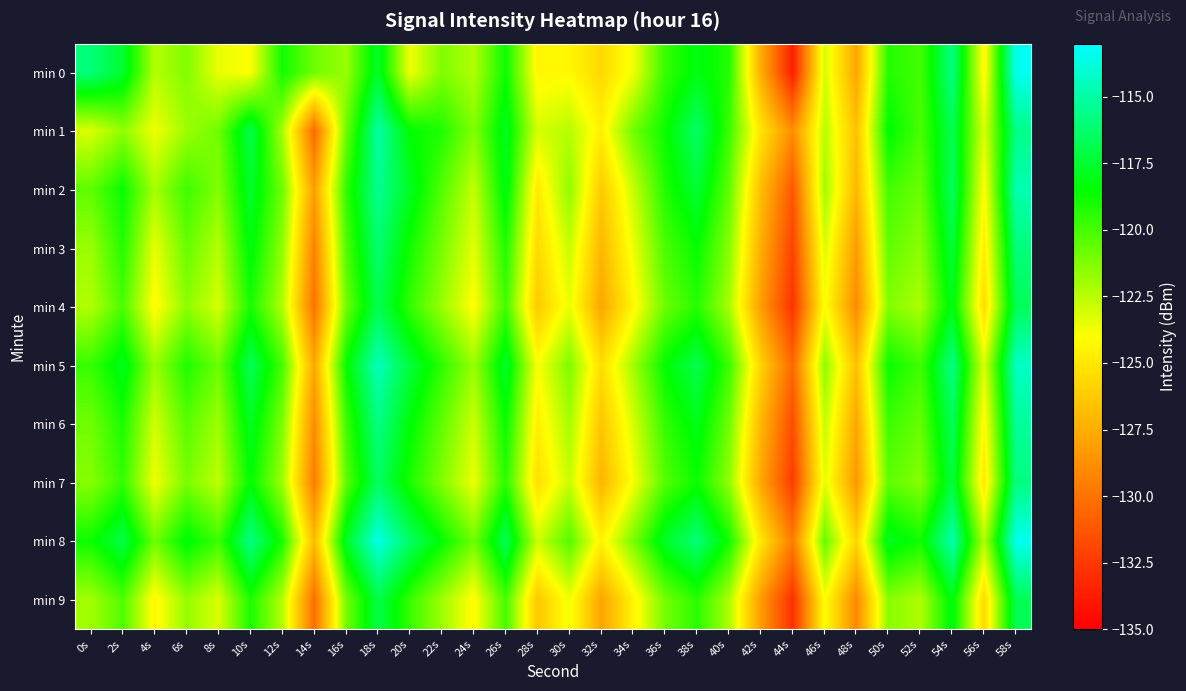

Reading left to right, extract all data points from this chart.

min 0: 0s=-115.9	2s=-117.5	4s=-122.4	6s=-121.3	8s=-123.5	10s=-124.0	12s=-118.9	14s=-120.9	16s=-121.8	18s=-117.6	20s=-123.6	22s=-121.3	24s=-122.3	26s=-118.8	28s=-124.4	30s=-124.3	32s=-125.7	34s=-123.7	36s=-119.7	38s=-118.1	40s=-119.3	42s=-127.5	44s=-133.7	46s=-123.1	48s=-127.8	50s=-119.3	52s=-120.0	54s=-115.7	56s=-124.3	58s=-113.3
min 1: 0s=-123.2	2s=-121.6	4s=-123.7	6s=-121.9	8s=-120.9	10s=-116.9	12s=-122.1	14s=-130.5	16s=-120.8	18s=-115.0	20s=-118.5	22s=-119.2	24s=-121.3	26s=-117.8	28s=-123.1	30s=-122.4	32s=-124.6	34s=-120.9	36s=-118.7	38s=-116.3	40s=-119.8	42s=-125.1	44s=-128.9	46s=-122.5	48s=-126.7	50s=-118.4	52s=-120.1	54s=-116.8	56s=-123.2	58s=-115.6
min 2: 0s=-120.5	2s=-118.7	4s=-122.1	6s=-119.8	8s=-121.3	10s=-117.6	12s=-120.9	14s=-128.2	16s=-119.5	18s=-115.4	20s=-117.8	22s=-120.3	24s=-122.7	26s=-118.1	28s=-124.9	30s=-121.6	32s=-126.3	34s=-122.8	36s=-119.2	38s=-117.4	40s=-120.6	42s=-126.8	44s=-131.2	46s=-122.0	48s=-127.1	50s=-119.9	52s=-120.8	54s=-116.5	56s=-124.1	58s=-114.7
min 3: 0s=-121.8	2s=-119.3	4s=-123.5	6s=-120.7	8s=-122.4	10s=-118.2	12s=-121.6	14s=-129.4	16s=-120.2	18s=-116.1	20s=-118.9	22s=-121.1	24s=-123.4	26s=-119.2	28s=-125.6	30s=-122.8	32s=-127.1	34s=-123.6	36s=-120.1	38s=-118.6	40s=-121.4	42s=-127.5	44s=-132.1	46s=-123.2	48s=-128.3	50s=-120.6	52s=-121.5	54s=-117.3	56s=-124.8	58s=-115.9
min 4: 0s=-122.3	2s=-120.1	4s=-124.2	6s=-121.5	8s=-123.1	10s=-119.0	12s=-122.3	14s=-130.1	16s=-120.9	18s=-116.8	20s=-119.6	22s=-121.8	24s=-124.1	26s=-119.9	28s=-126.3	30s=-123.5	32s=-127.8	34s=-124.3	36s=-120.8	38s=-119.3	40s=-122.1	42s=-128.2	44s=-132.8	46s=-123.9	48s=-129.0	50s=-121.3	52s=-122.2	54s=-118.0	56s=-125.5	58s=-116.6
min 5: 0s=-119.7	2s=-117.9	4s=-121.8	6s=-119.2	8s=-120.8	10s=-116.7	12s=-120.0	14s=-127.8	16s=-118.6	18s=-114.5	20s=-117.3	22s=-119.5	24s=-121.8	26s=-117.6	28s=-123.9	30s=-121.2	32s=-125.4	34s=-122.0	36s=-118.5	38s=-116.9	40s=-119.8	42s=-125.9	44s=-130.5	46s=-121.6	48s=-126.7	50s=-118.7	52s=-119.9	54s=-115.7	56s=-123.2	58s=-114.3
min 6: 0s=-120.9	2s=-119.1	4s=-123.0	6s=-120.4	8s=-121.9	10s=-117.8	12s=-121.2	14s=-129.0	16s=-119.8	18s=-115.7	20s=-118.4	22s=-120.6	24s=-122.9	26s=-118.7	28s=-124.7	30s=-122.1	32s=-126.5	34s=-123.1	36s=-119.6	38s=-118.0	40s=-120.9	42s=-127.1	44s=-131.7	46s=-122.7	48s=-127.8	50s=-119.8	52s=-120.7	54s=-116.6	56s=-124.3	58s=-115.2
min 7: 0s=-121.4	2s=-119.6	4s=-123.7	6s=-121.1	8s=-122.6	10s=-118.5	12s=-121.9	14s=-129.7	16s=-120.5	18s=-116.4	20s=-119.1	22s=-121.3	24s=-123.6	26s=-119.4	28s=-125.4	30s=-122.8	32s=-127.2	34s=-123.8	36s=-120.3	38s=-118.7	40s=-121.6	42s=-127.8	44s=-132.4	46s=-123.4	48s=-128.5	50s=-120.5	52s=-121.4	54s=-117.2	56s=-125.0	58s=-115.8
min 8: 0s=-118.8	2s=-117.0	4s=-120.9	6s=-118.3	8s=-119.8	10s=-115.7	12s=-119.1	14s=-126.9	16s=-117.7	18s=-113.6	20s=-116.4	22s=-118.6	24s=-120.9	26s=-116.7	28s=-122.9	30s=-120.3	32s=-124.5	34s=-121.1	36s=-117.6	38s=-116.0	40s=-118.9	42s=-125.0	44s=-129.6	46s=-120.7	48s=-125.8	50s=-117.8	52s=-118.9	54s=-114.8	56s=-122.3	58s=-113.4
min 9: 0s=-122.0	2s=-120.2	4s=-124.3	6s=-121.7	8s=-123.2	10s=-119.1	12s=-122.4	14s=-130.3	16s=-121.0	18s=-117.0	20s=-119.7	22s=-121.9	24s=-124.2	26s=-120.0	28s=-126.4	30s=-123.7	32s=-127.9	34s=-124.5	36s=-121.0	38s=-119.4	40s=-122.2	42s=-128.3	44s=-132.9	46s=-124.0	48s=-129.1	50s=-121.4	52s=-122.3	54s=-118.1	56s=-125.6	58s=-116.7